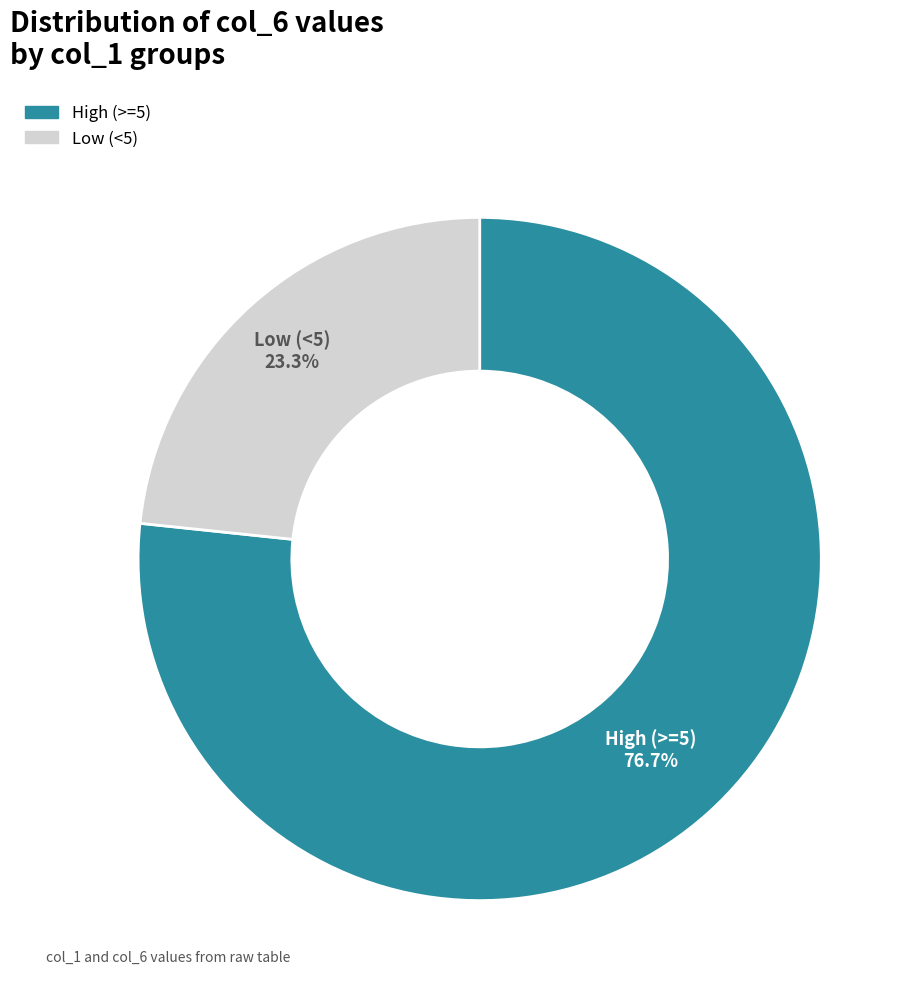

Is there any slice that represents more than half of the pie?

Yes